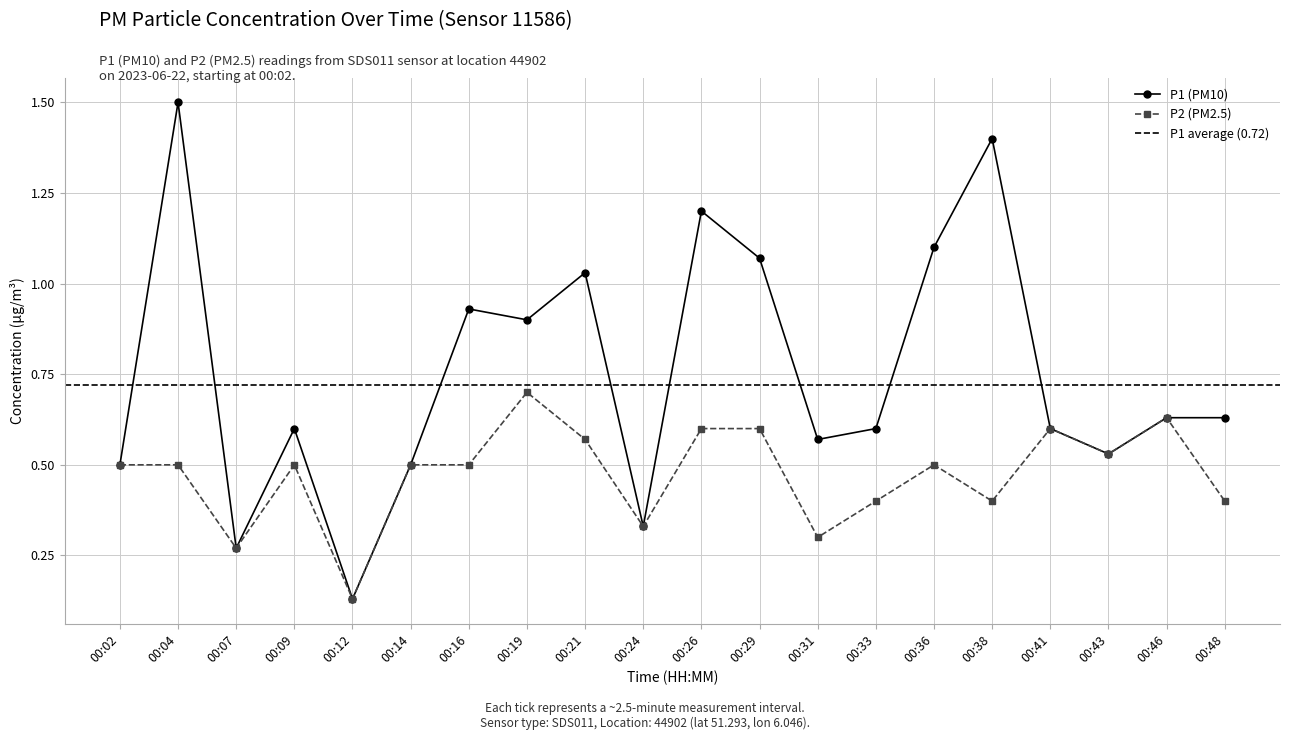

What is the sum of the P2 values at 00:21 and 00:48?

1.0